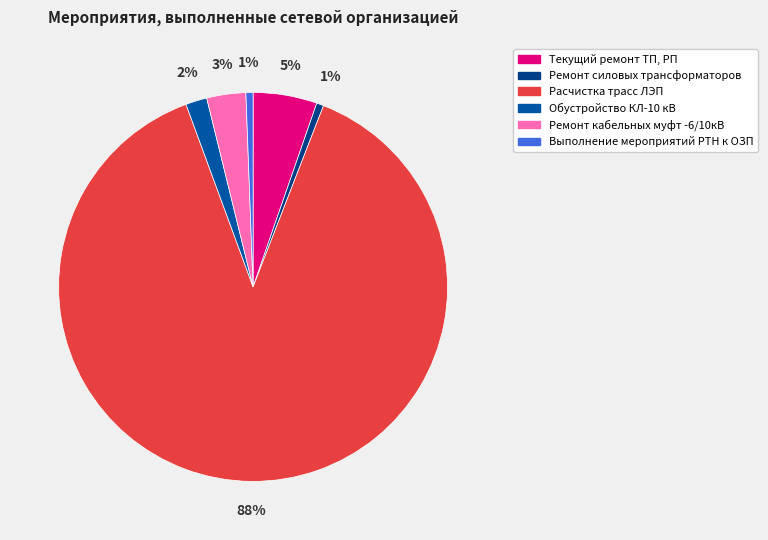

Between Текущий ремонт ТП, РП and Расчистка трасс ЛЭП, which is larger?

Расчистка трасс ЛЭП